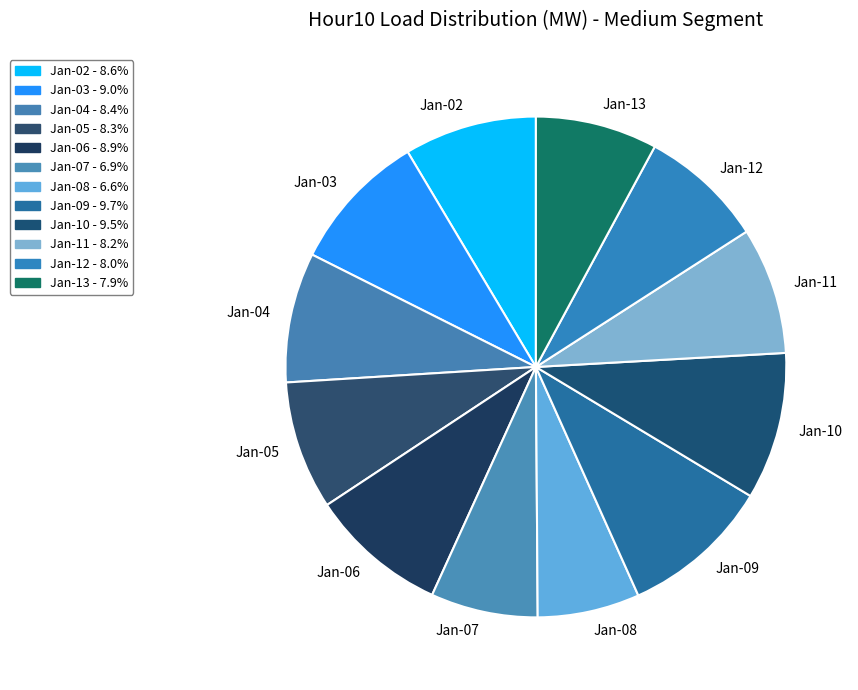

Does Jan-12 account for over 50% of the chart?

No